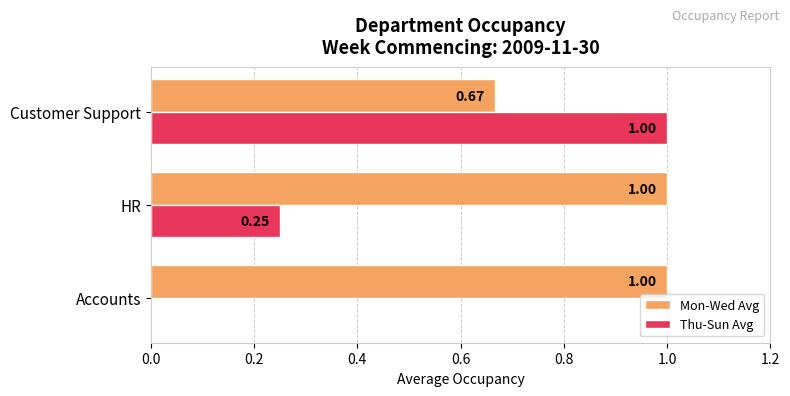

What are all the series names shown in the legend?

Mon-Wed Avg, Thu-Sun Avg